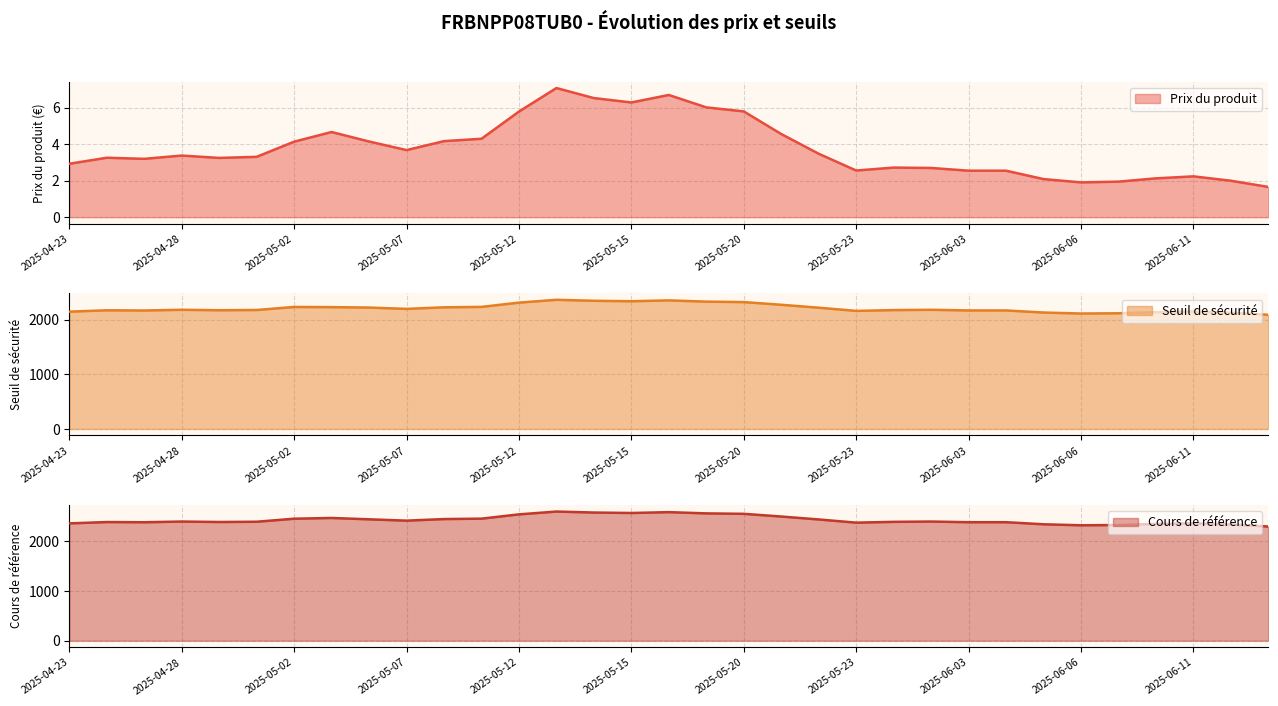

What is the maximum value shown in the chart?

2596.0